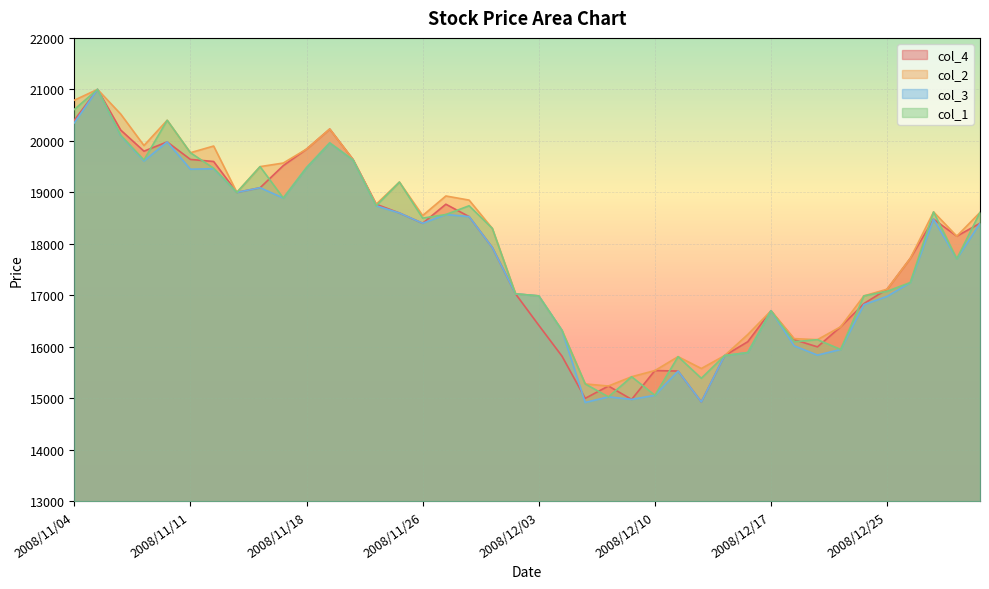

Reading left to right, what are all the values shown in this chart?

col_4: 20400	21000	20210	19800	19980	19640	19600	19000	19090	19520	19840	20230	19640	18770	18600	18400	18770	18530	17930	17030	16420	15820	15000	15240	14980	15540	15530	14930	15830	16100	16700	16140	16000	16390	16840	17120	17720	18480	18150	18400
col_2: 20790	21000	20520	19910	20400	19770	19900	19000	19500	19570	19840	20230	19640	18770	19200	18550	18930	18850	18300	17030	16990	16320	15280	15240	15420	15540	15810	15580	15830	16240	16700	16160	16140	16390	16990	17120	17720	18620	18150	18610
col_3: 20350	21000	20100	19610	19980	19450	19460	19000	19090	18890	19480	19960	19630	18740	18600	18400	18570	18530	17930	17030	16990	16320	14920	15030	14980	15060	15530	14930	15830	15890	16700	16020	15840	15950	16820	16980	17250	18480	17710	18400
col_1: 20610	21000	20110	19630	20400	19770	19470	19000	19500	18890	19480	19960	19630	18740	19200	18500	18570	18740	18300	17030	16990	16320	15280	15030	15420	15060	15810	15390	15830	15890	16700	16100	16140	15950	16990	17080	17250	18620	17710	18610